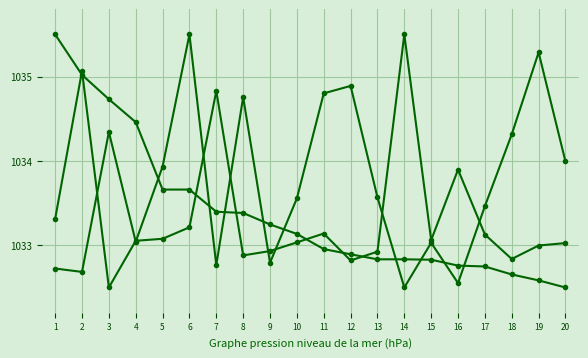

What is the smallest value displayed?

1032.5